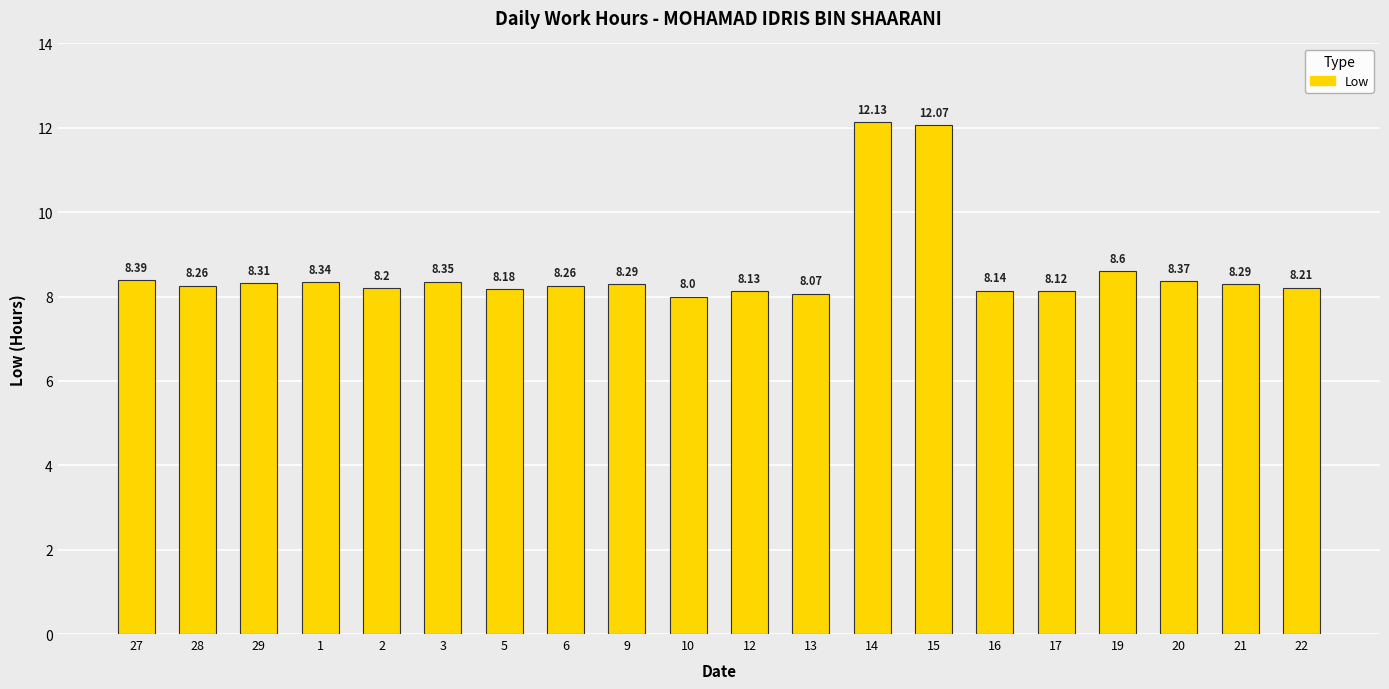

What position from the left is 3?

6